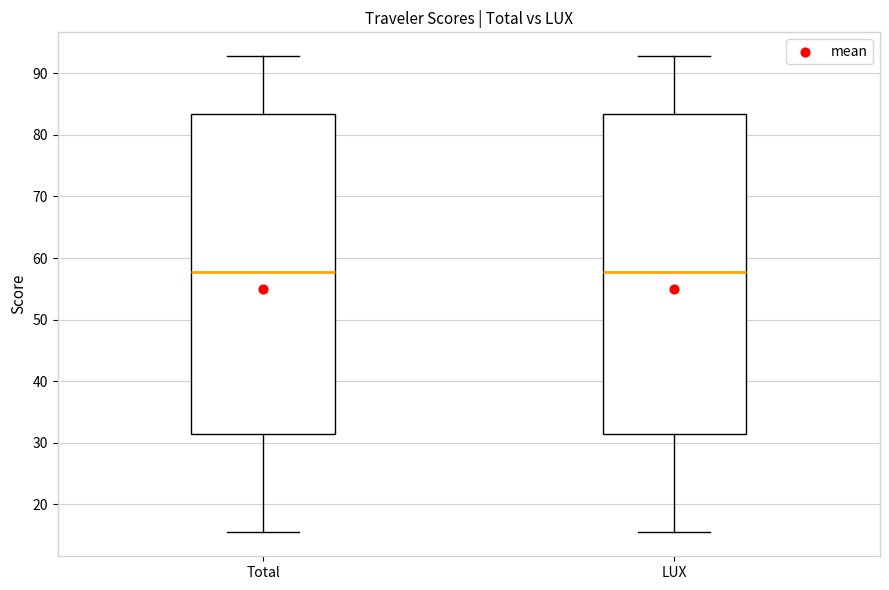

Reading left to right, read every box against the y-axis: the position of its median line, the range the box covers, and the ends of its whiskers. The values are not printed on the chart, so give them approximately, as read against the axis.

Total: median 58, box 31 to 83, whiskers 15 to 93
LUX: median 58, box 31 to 83, whiskers 15 to 93